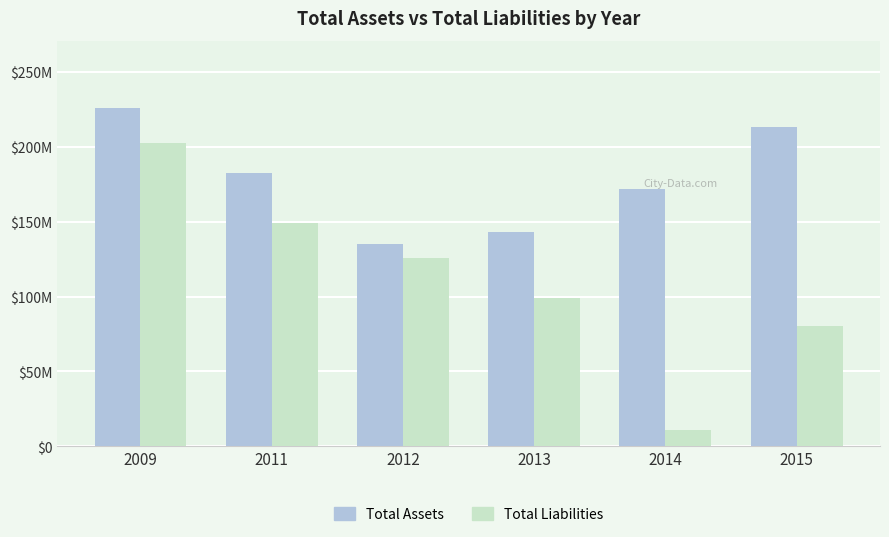

What is the total value across all series at 2011?

331762000